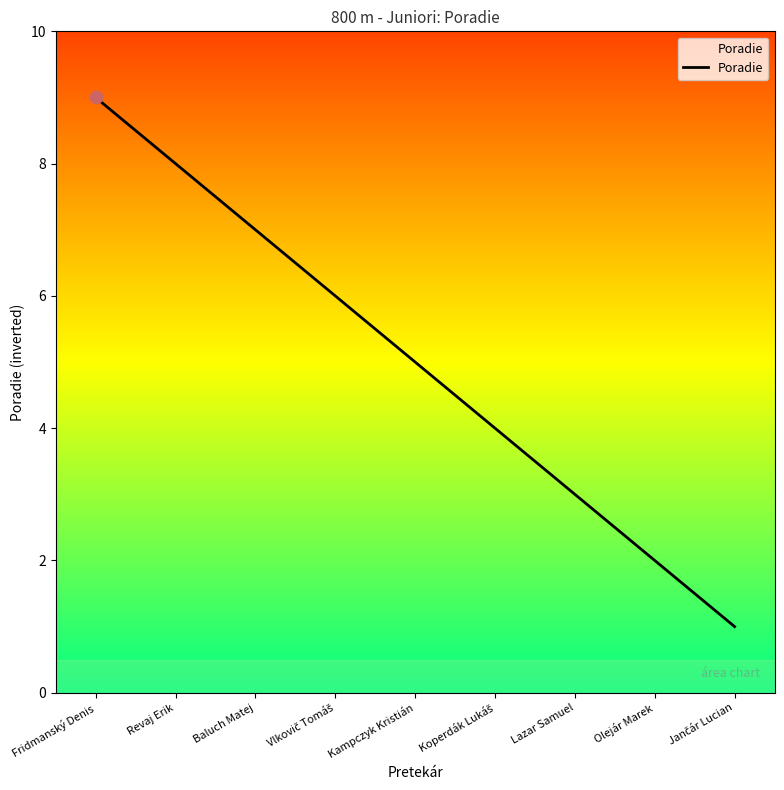

Which has a higher value, Baluch Matej or Lazar Samuel?

Baluch Matej